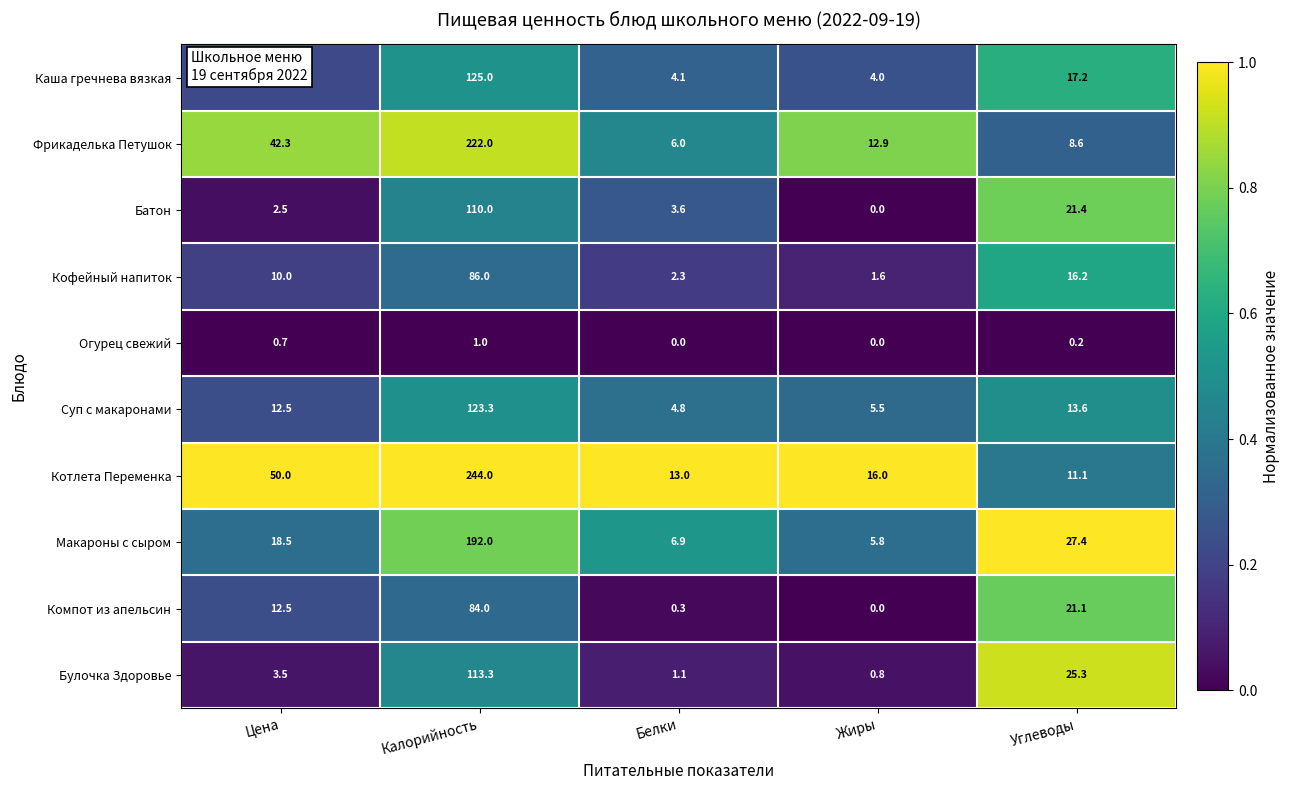

List the series in order of their peak value, highest first.

Котлета Переменка, Фрикаделька Петушок, Макароны с сыром, Каша гречнева вязкая, Суп с макаронами, Булочка Здоровье, Батон, Кофейный напиток, Компот из апельсин, Огурец свежий